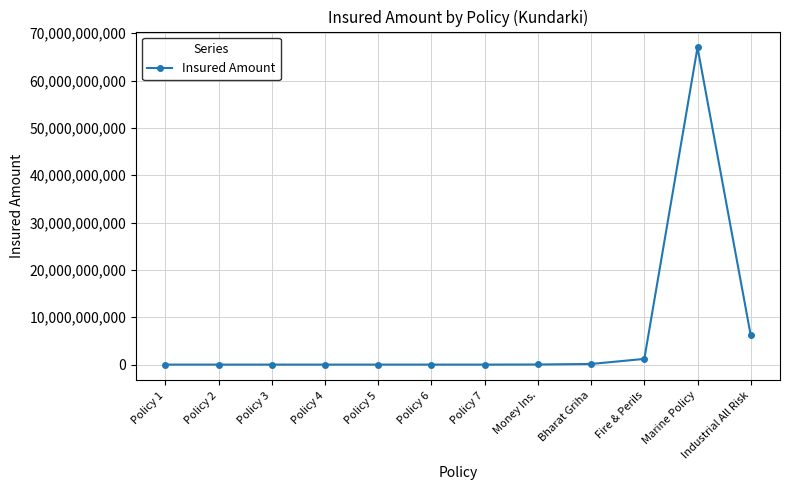

How many distinct data groups are displayed?

1